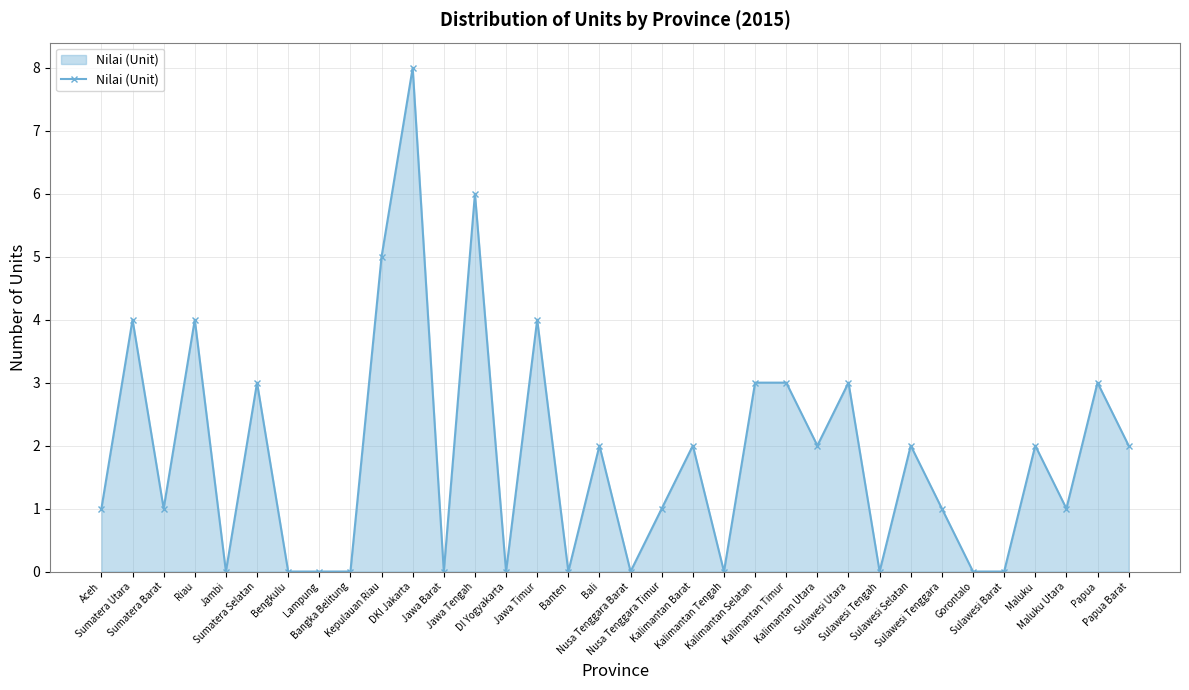

Reading left to right, list all the values displayed in this chart.

1	4	1	4	0	3	0	0	0	5	8	0	6	0	4	0	2	0	1	2	0	3	3	2	3	0	2	1	0	0	2	1	3	2